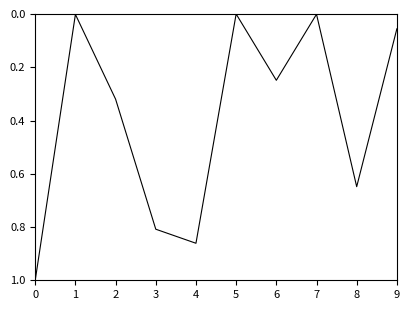

Between 6 and 5, which is larger?

6